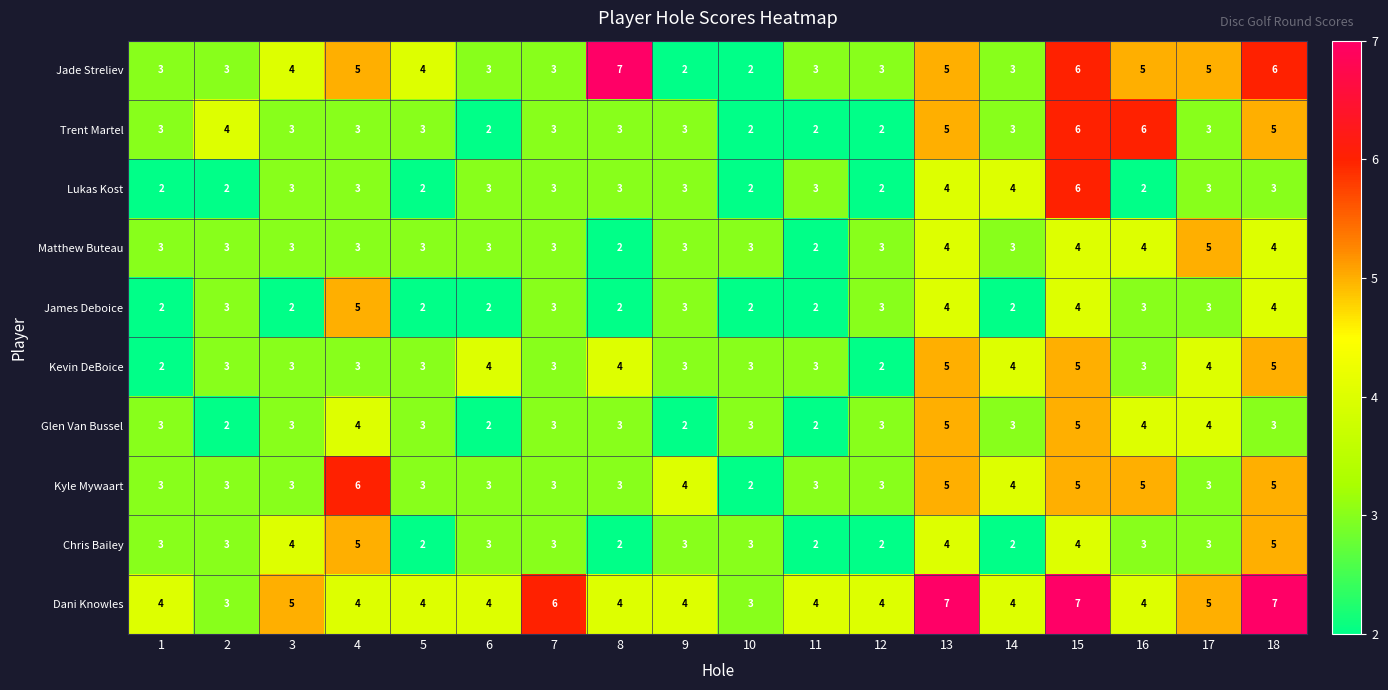

At which category is the sum across all series the highest?

15